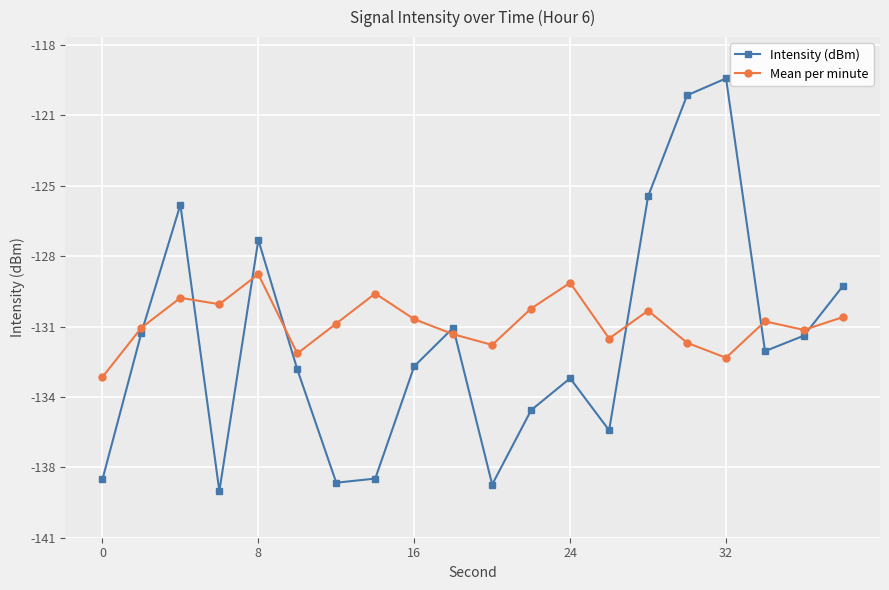

What is the sum of all Intensity (dBm) values?

-2636.3